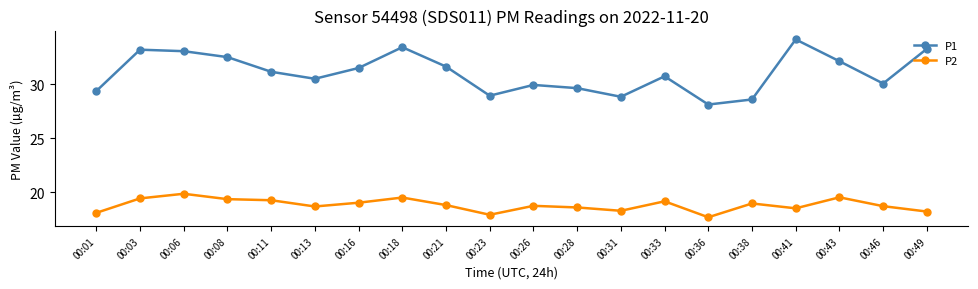

What is the minimum value shown in the chart?

17.7